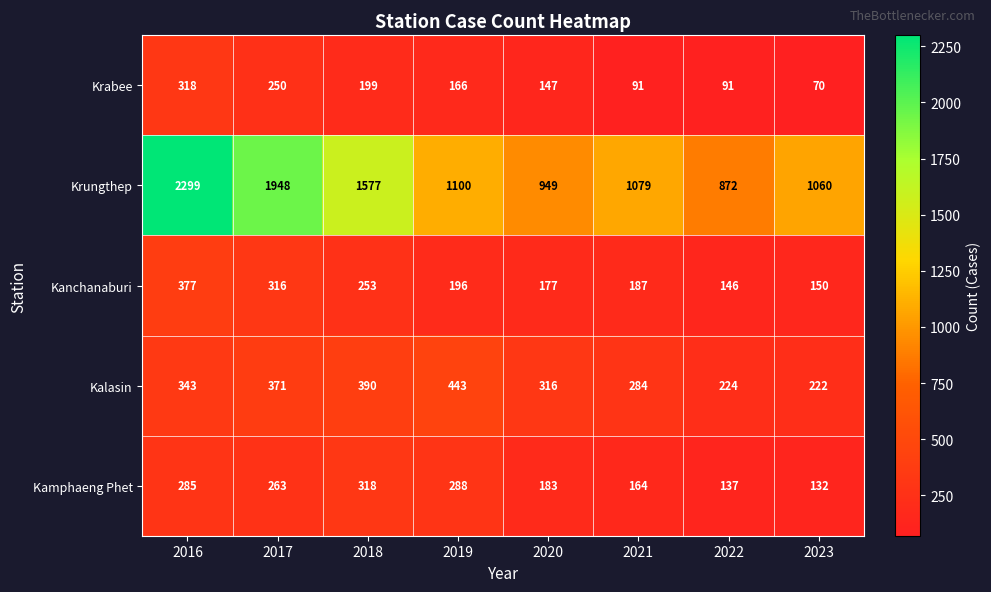

How many series are shown in this chart?

5